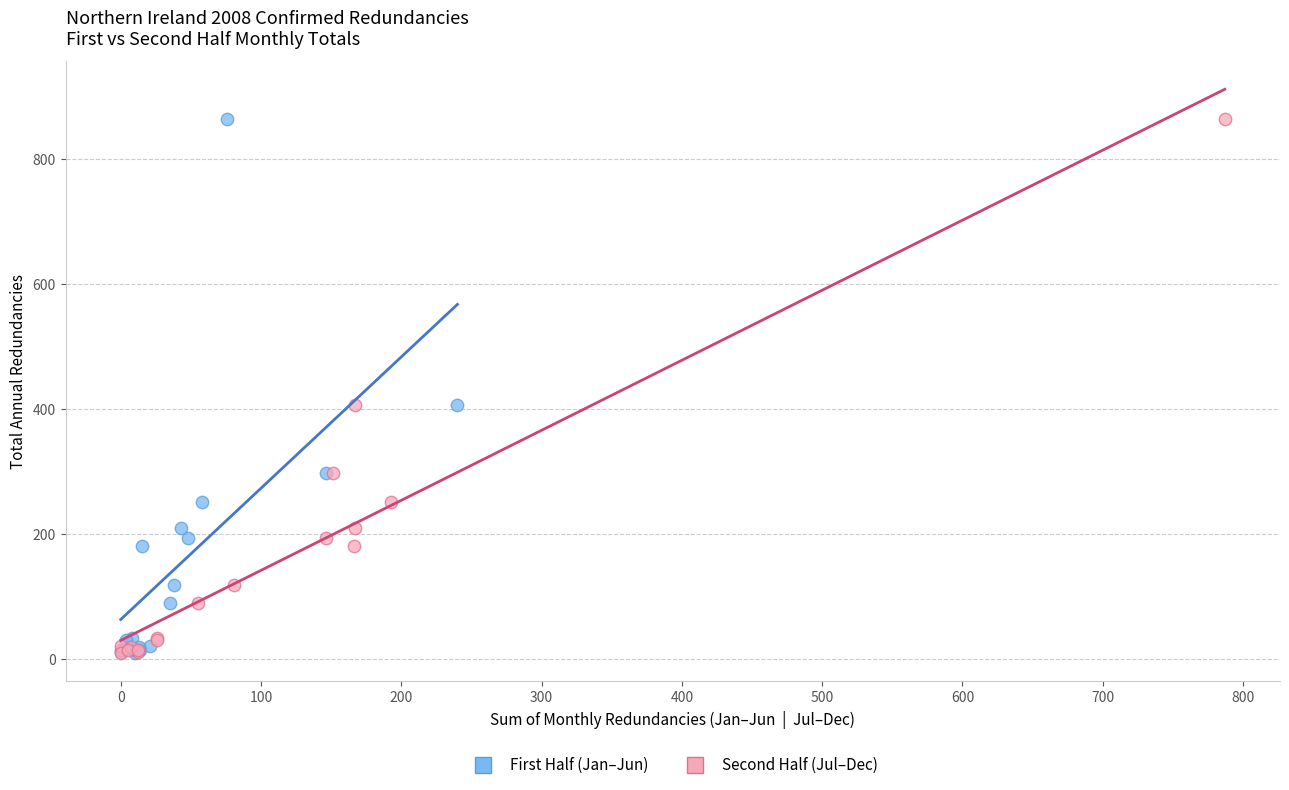

What are all the series names shown in the legend?

First Half (Jan–Jun), Second Half (Jul–Dec)